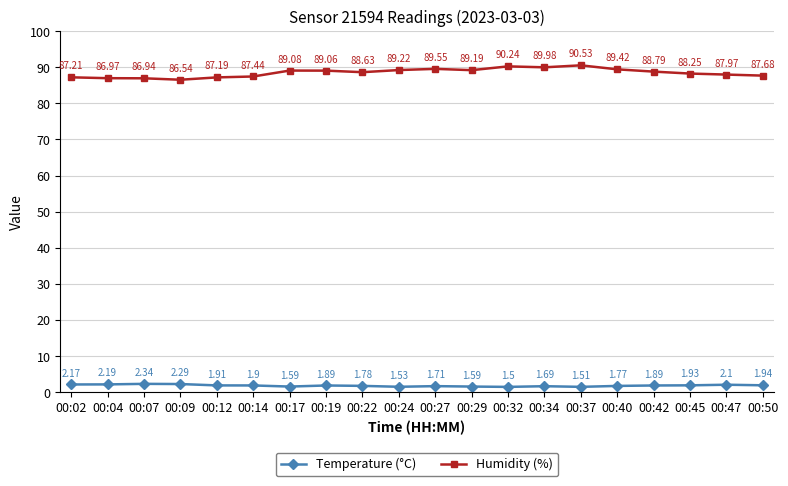

List the series in order of their overall mean, highest first.

Humidity (%), Temperature (°C)